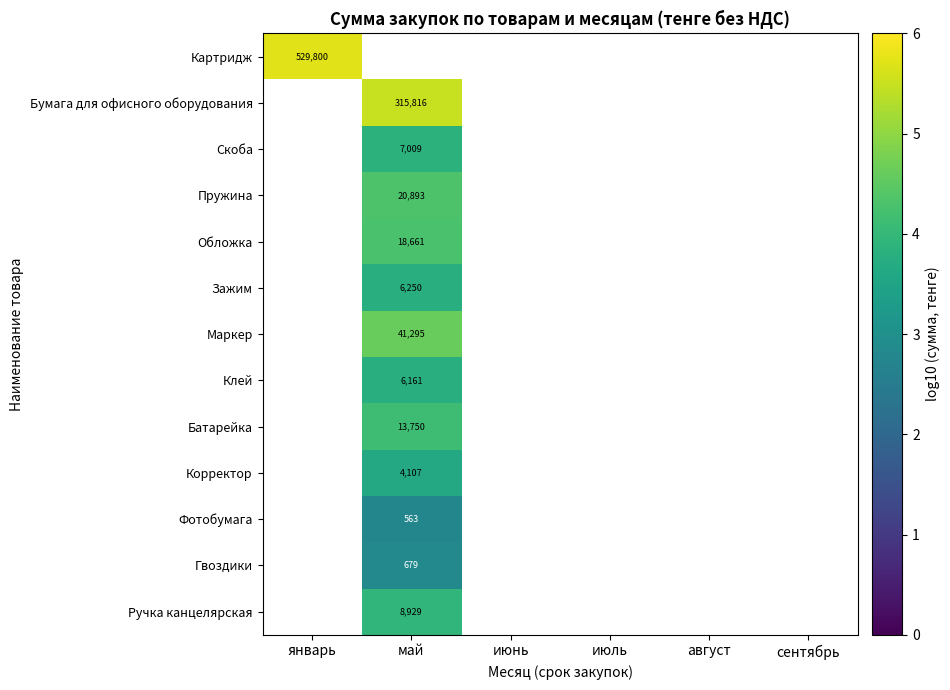

How many series are shown in this chart?

13